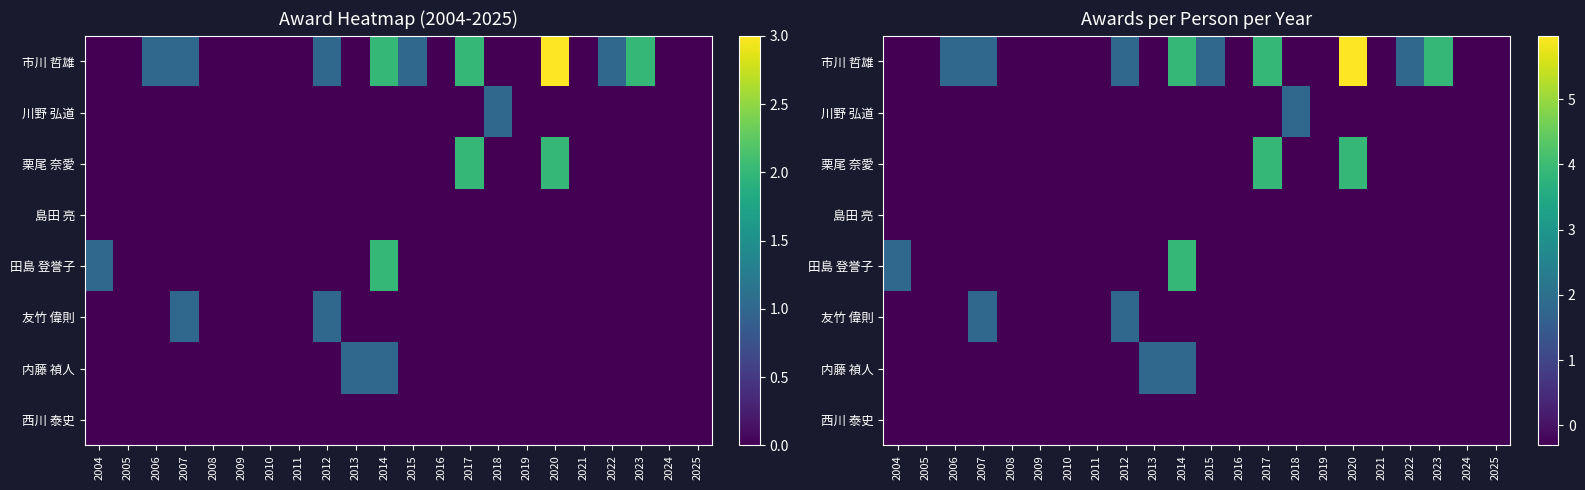

The value of 島田 亮 at 2023 is -0.1. True or false?

False